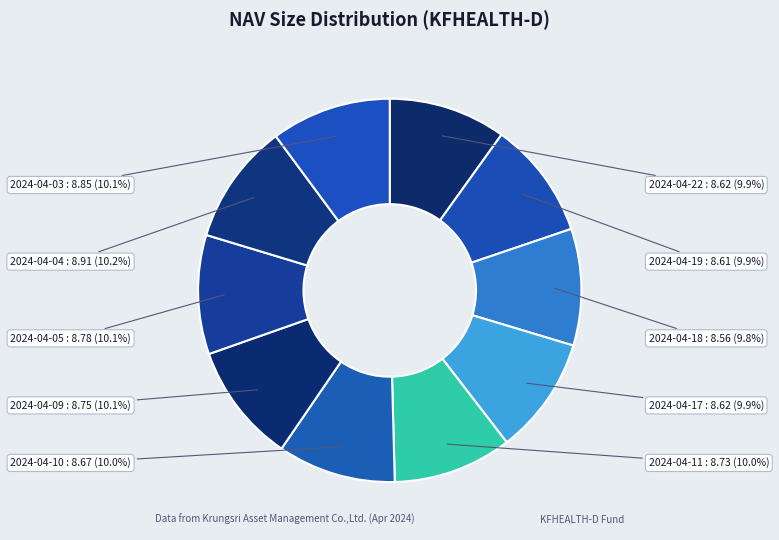

How many slices are in this pie chart?

10